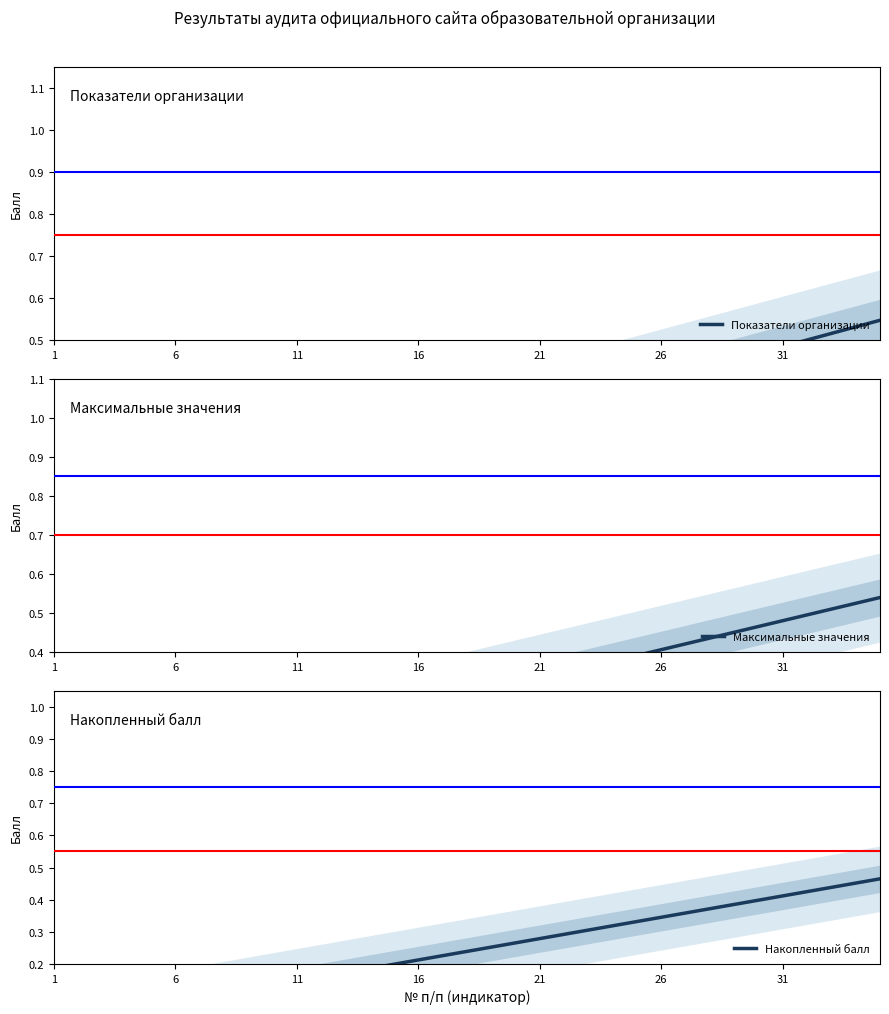

List the series in order of their peak value, highest first.

Показатели организации, Максимальные значения, Накопленный балл